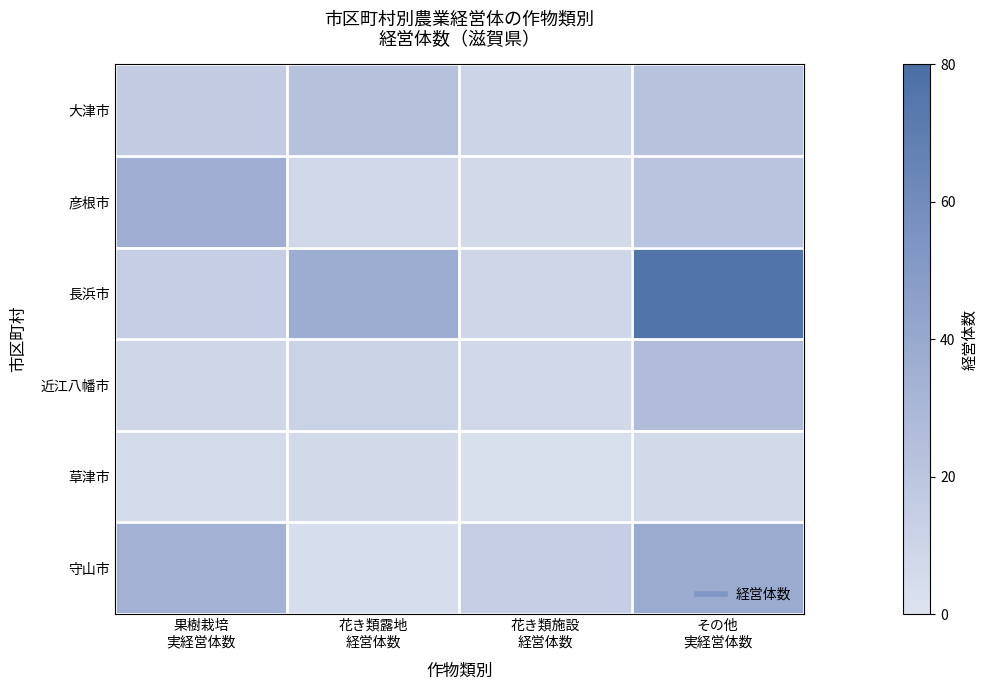

How many data points does each series have?

4